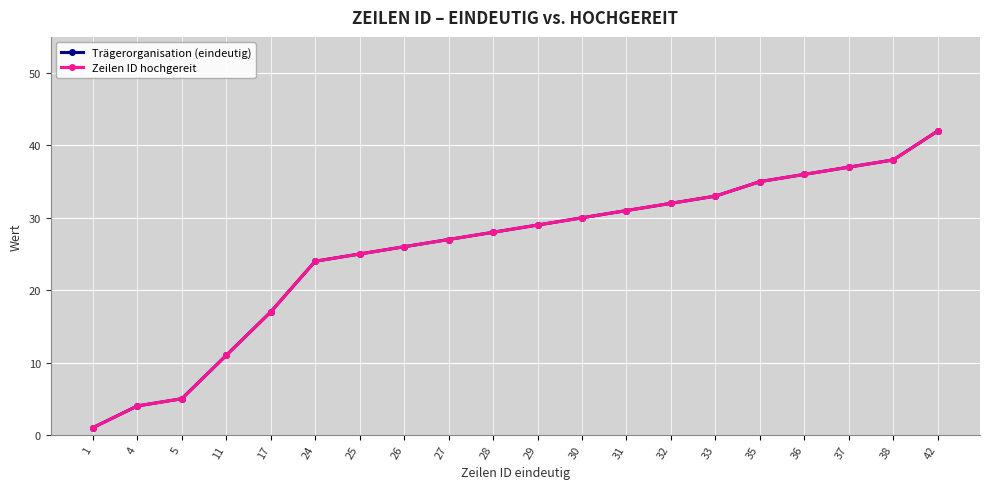

True or false: Zeilen ID hochgereit has a value of 35 at 35.

True